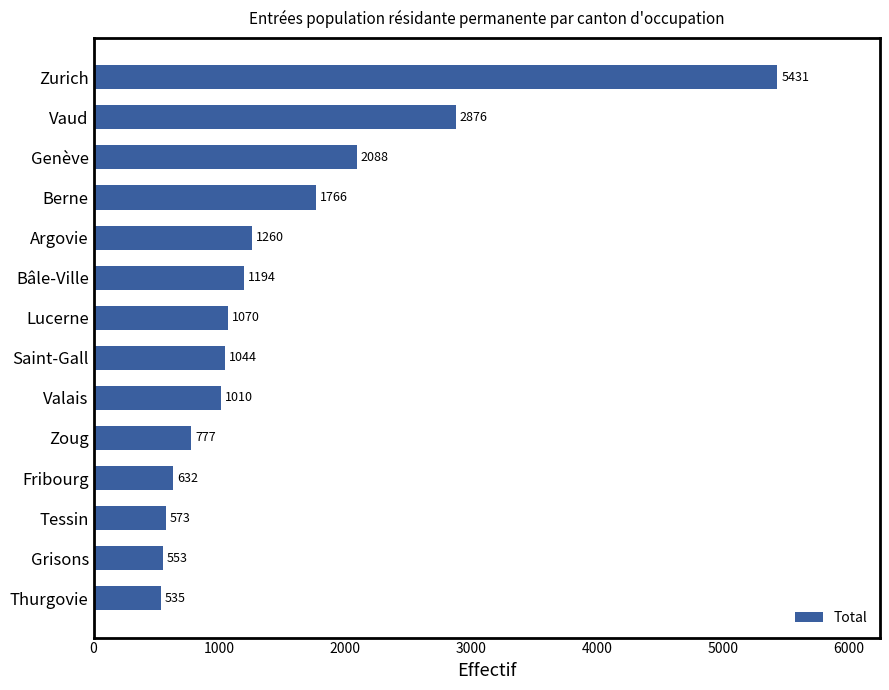

List the labels in order of value, smallest first.

Thurgovie, Grisons, Tessin, Fribourg, Zoug, Valais, Saint-Gall, Lucerne, Bâle-Ville, Argovie, Berne, Genève, Vaud, Zurich